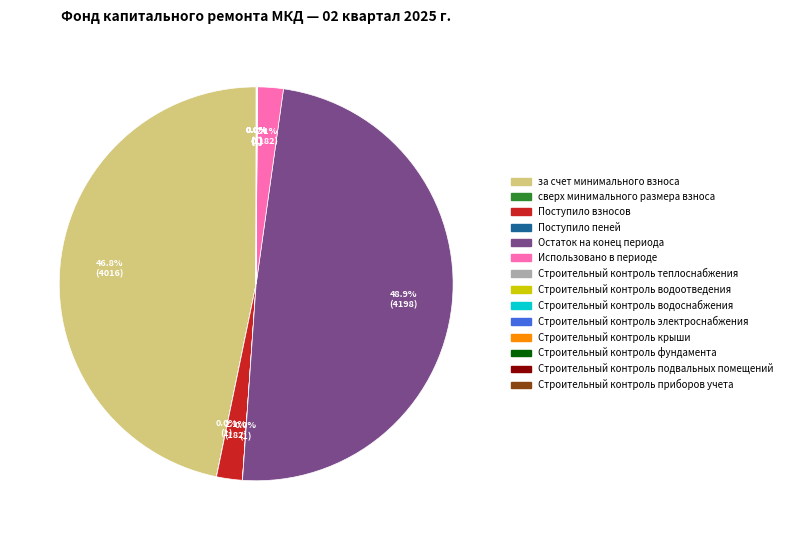

To the nearest percent, what is the average slice percentage?

7%